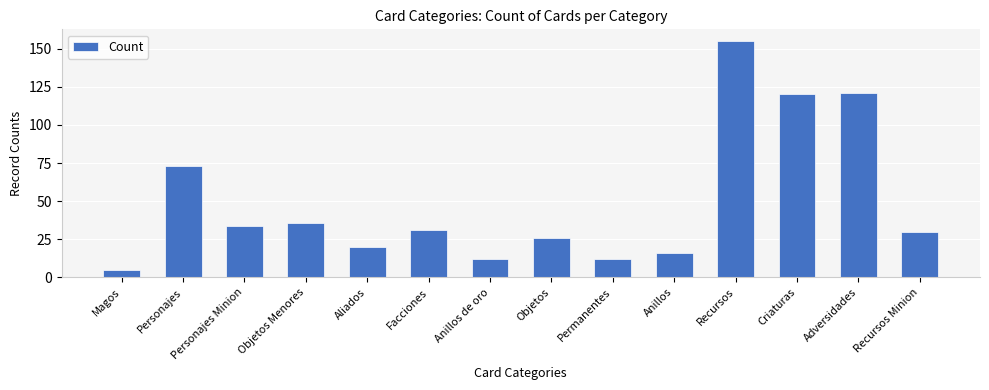

Reading right to left, what are all the values shown in this chart?

30	121	120	155	16	12	26	12	31	20	36	34	73	5